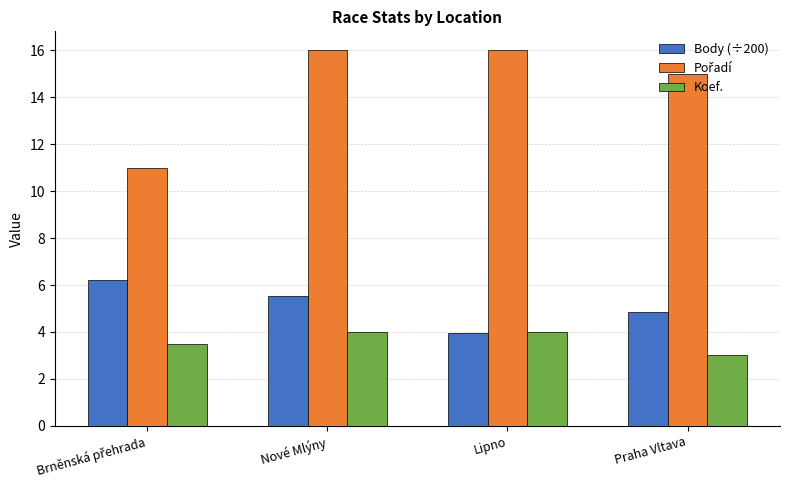

What is the total value across all series at Praha Vltava?

22.8